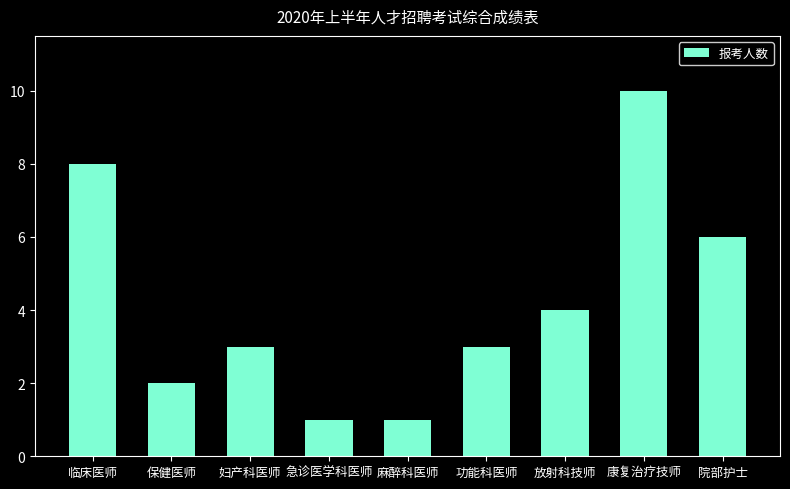

How many bars are there in total?

9